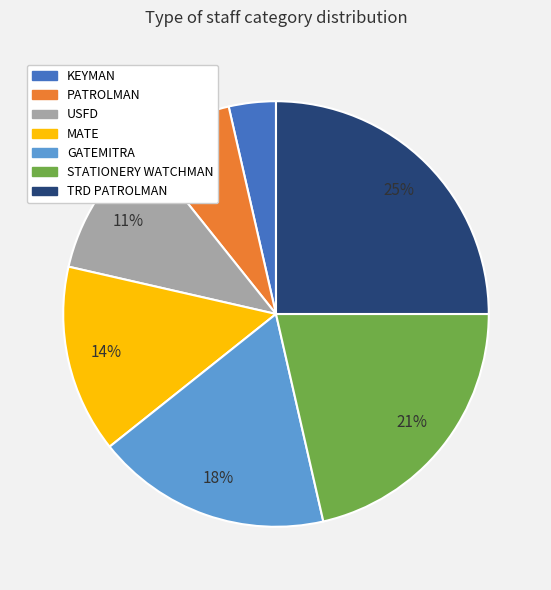

What is the largest slice in the pie chart?

TRD PATROLMAN